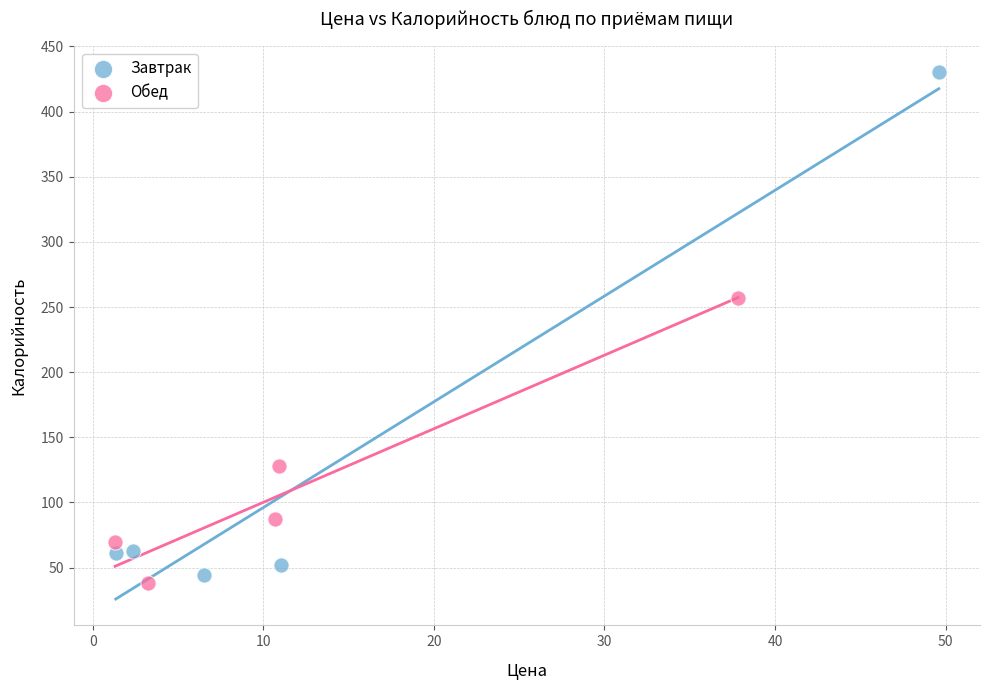

Which series has the widest spread of Y values?

Завтрак